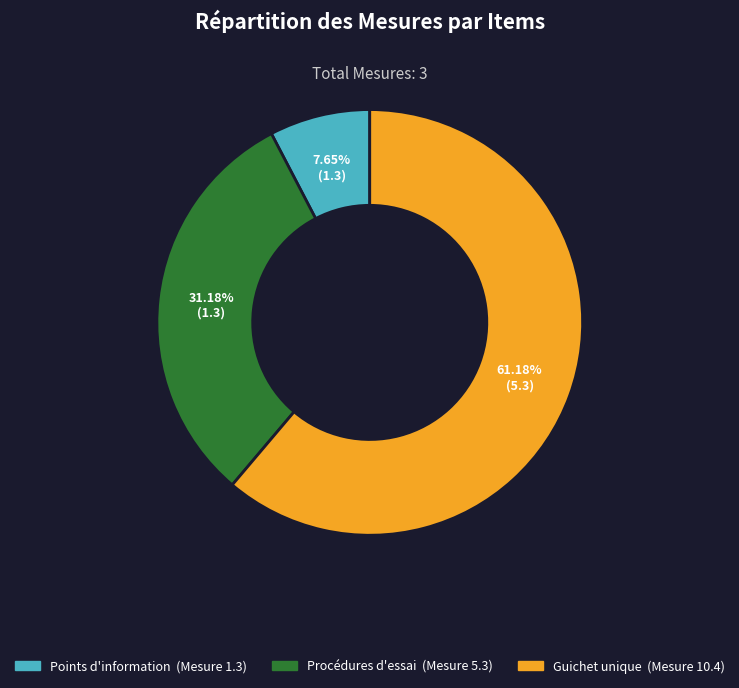

Is there any slice that represents more than half of the pie?

Yes